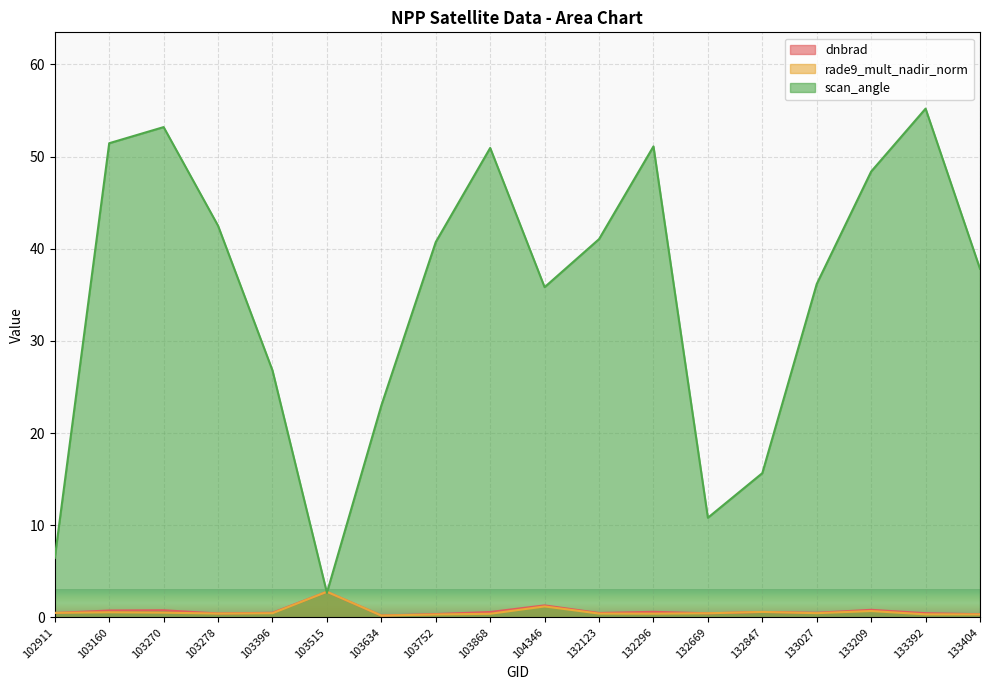

Reading right to left, list all the values displayed in this chart.

dnbrad: 0.3	0.4	0.8	0.5	0.6	0.4	0.6	0.5	1.3	0.6	0.4	0.2	2.8	0.5	0.4	0.8	0.7	0.5
rade9_mult_nadir_norm: 0.3	0.3	0.7	0.4	0.6	0.4	0.4	0.4	1.2	0.4	0.3	0.2	2.8	0.4	0.4	0.5	0.5	0.5
scan_angle: 37.8	55.2	48.4	36.2	15.6	10.8	51.1	41.0	35.8	50.9	40.7	23.0	2.7	26.8	42.5	53.2	51.5	6.4